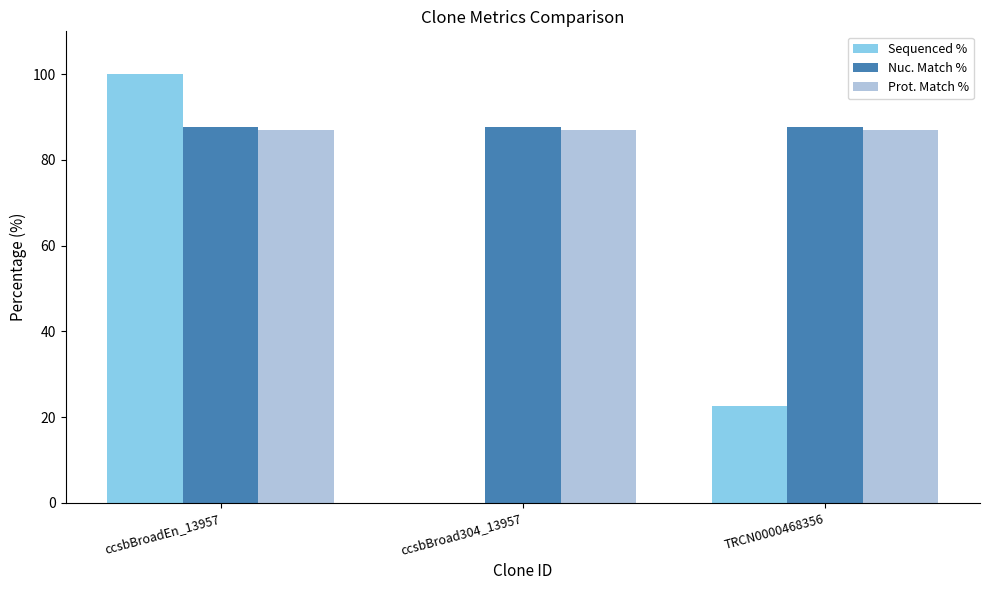

Which series changed the most between ccsbBroadEn_13957 and TRCN0000468356?

Sequenced %